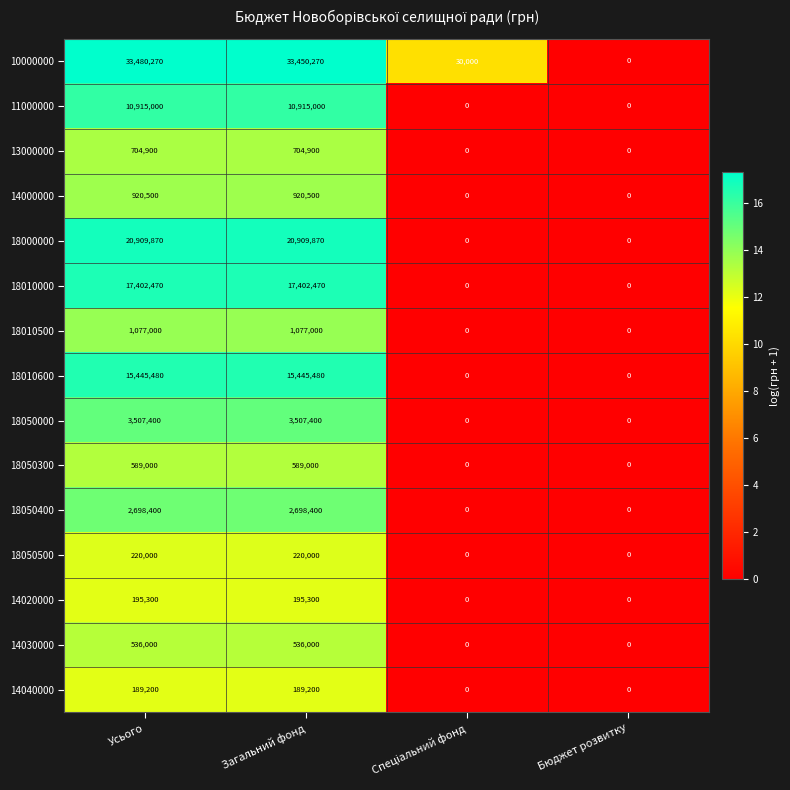

Rank the series at Загальний фонд from highest to lowest value.

10000000, 18000000, 18010000, 18010600, 11000000, 18050000, 18050400, 18010500, 14000000, 13000000, 18050300, 14030000, 18050500, 14020000, 14040000